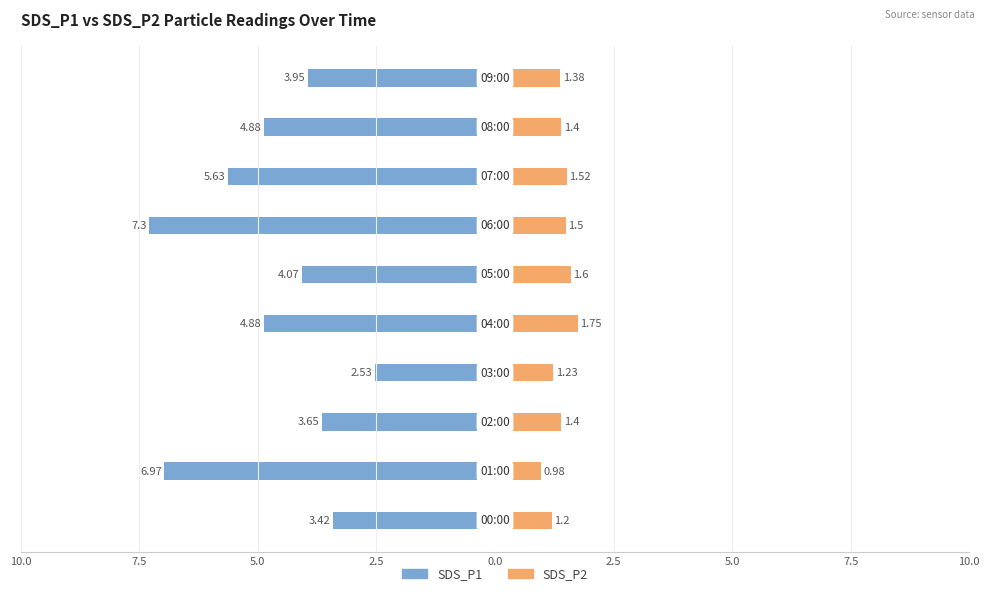

Where is SDS_P1 nearest to the value -4?

9